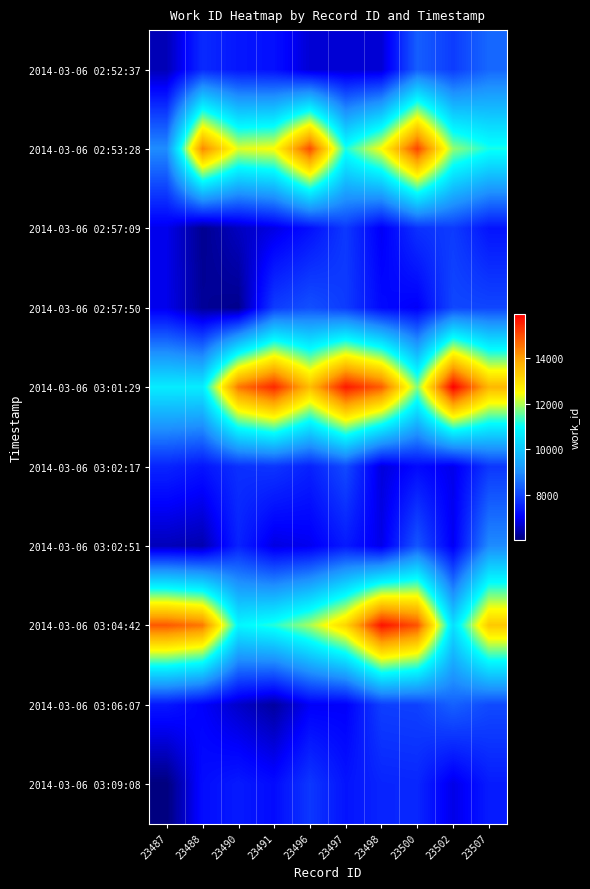

How many data points does each series have?

10